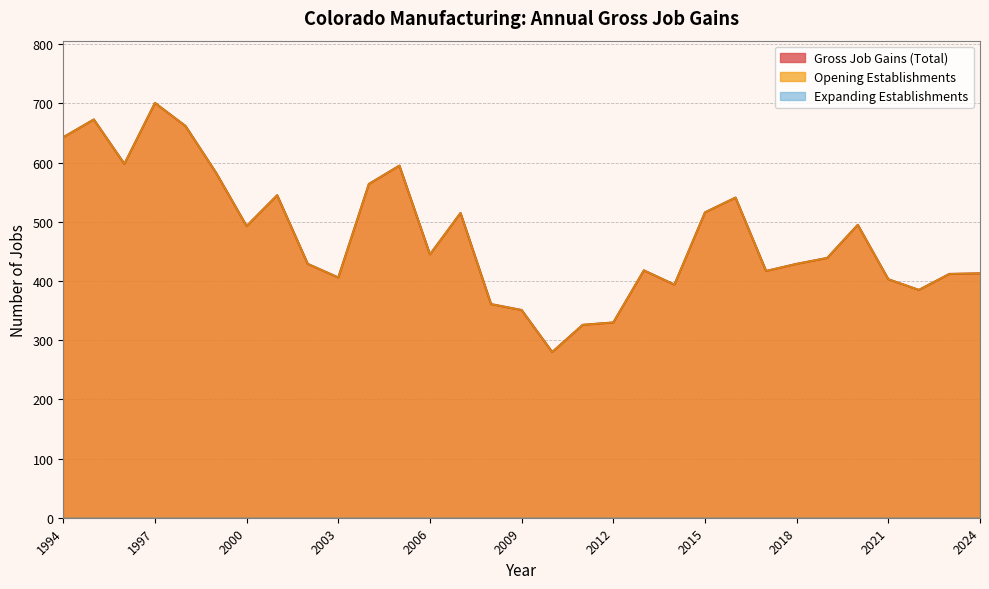

What is the sum of the Gross Job Gains (Total) values at 2012 and 2021?

733